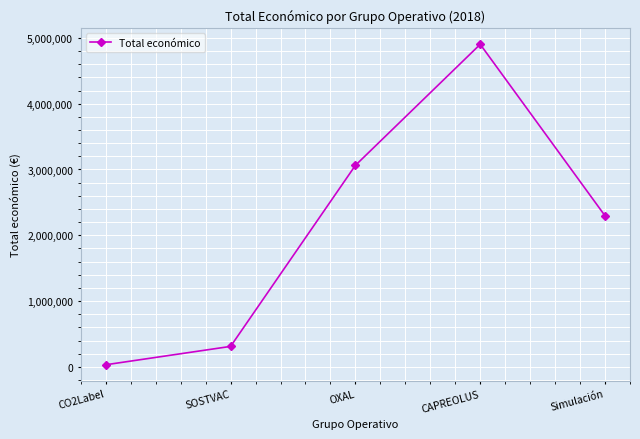

What is the label of the 4th point from the right?

SOSTVAC